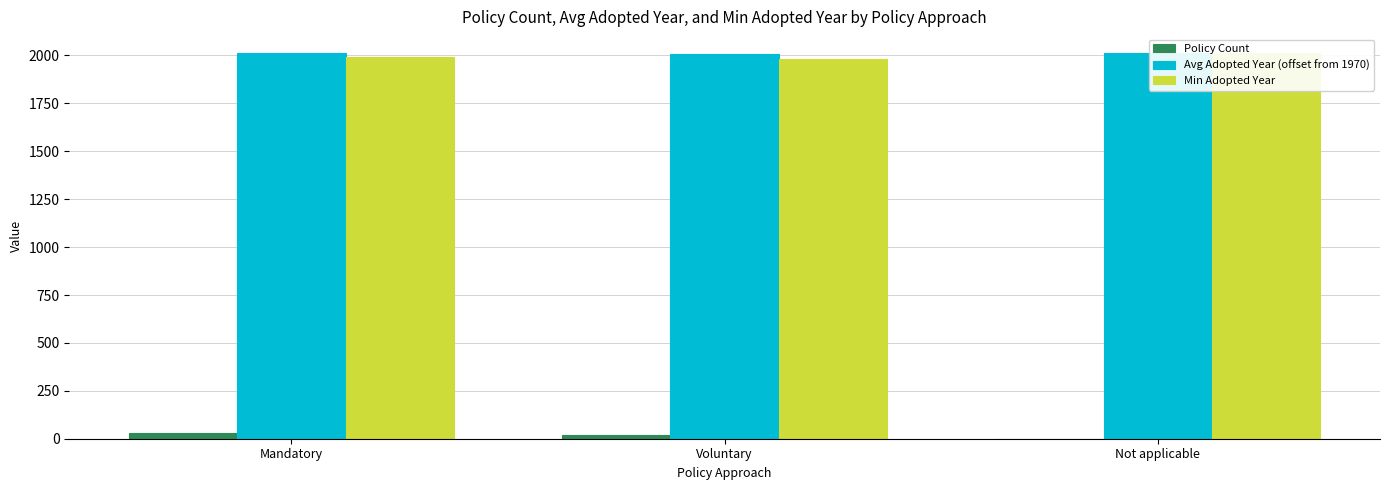

At how many categories does at least one series exceed 502?

3